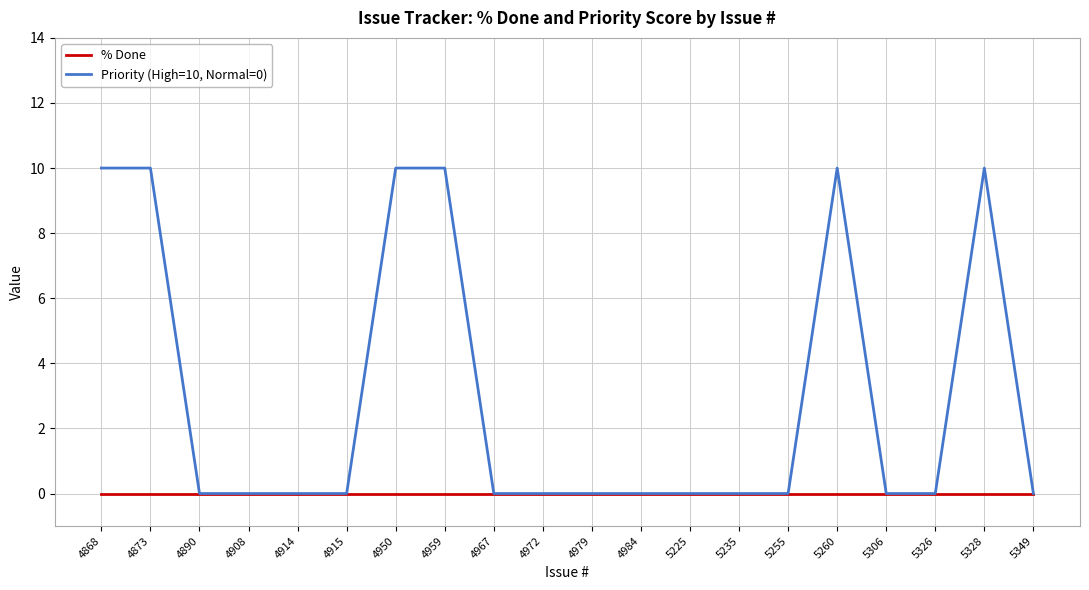

Which series has the largest total across all categories?

Priority (High=10, Normal=0)